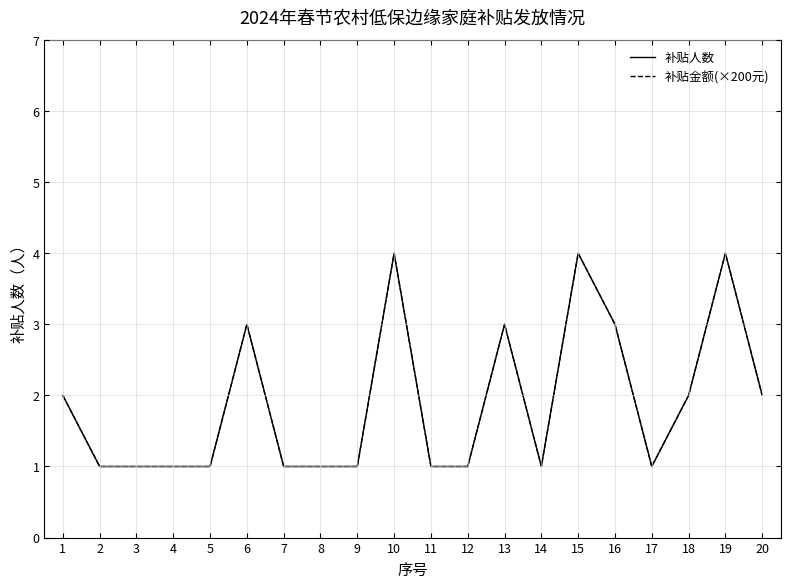

List the series in order of their peak value, highest first.

补贴人数, 补贴金额(×200元)